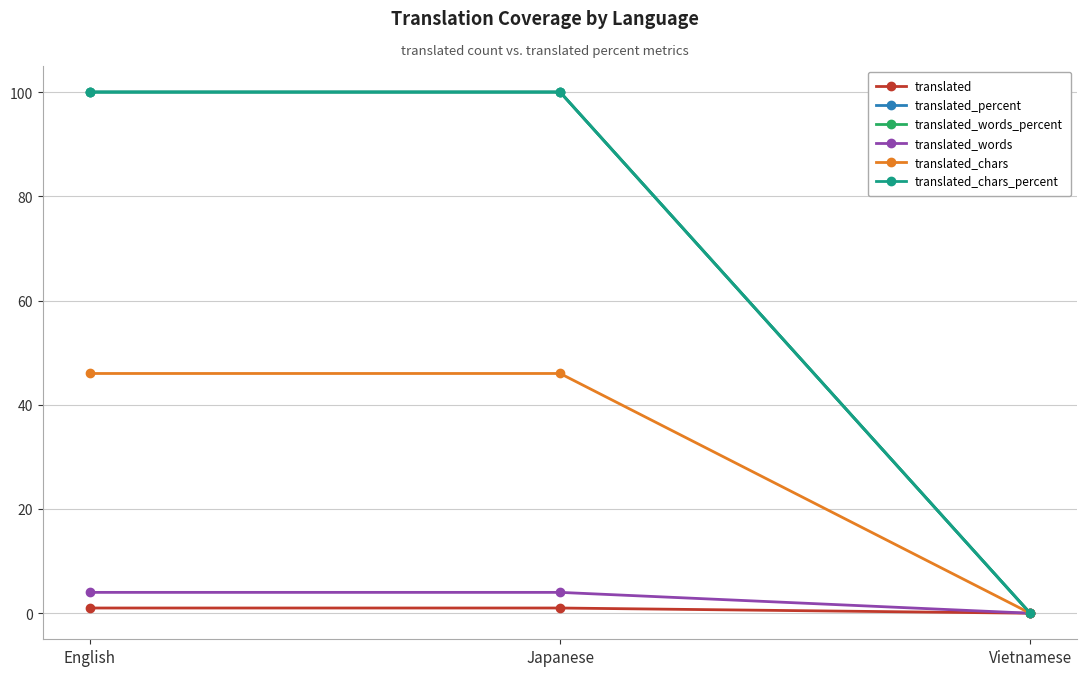

Is the value of translated_chars_percent at Japanese greater than the value of translated_percent at Japanese?

No